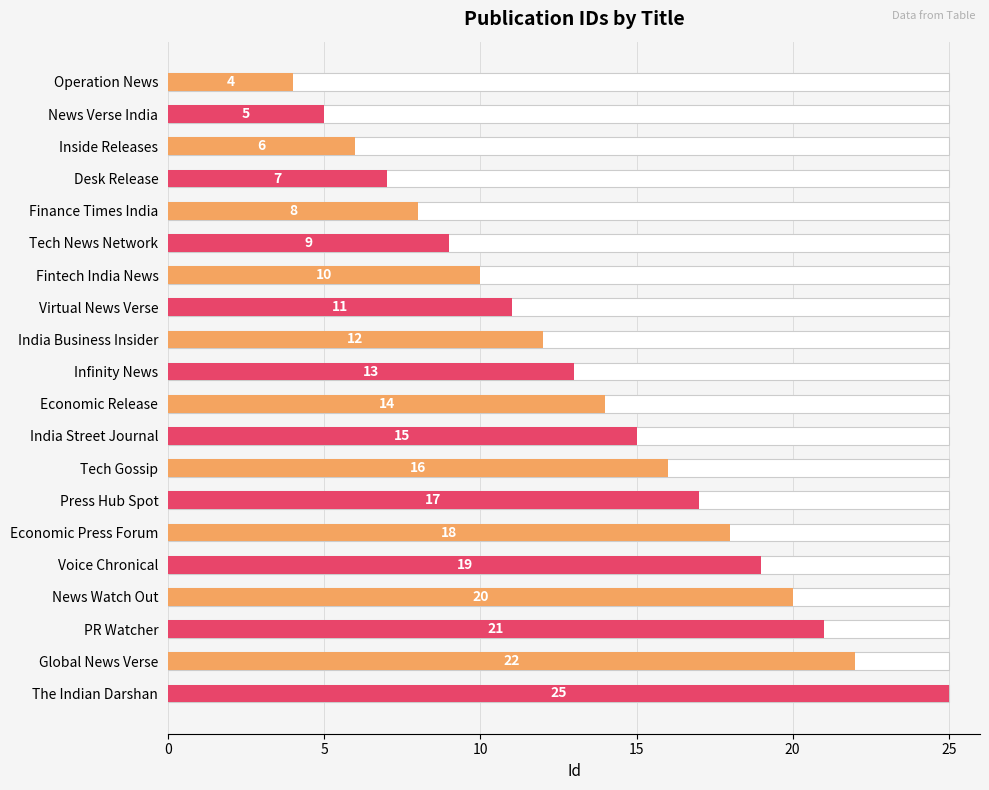

How many distinct data groups are displayed?

1